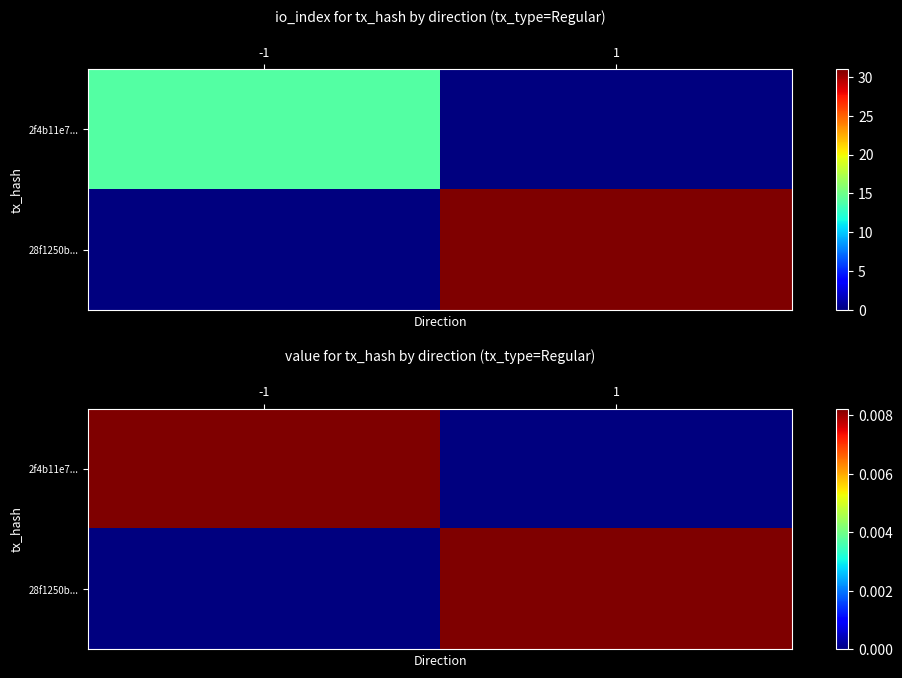

How many categories are shown in the chart?

2